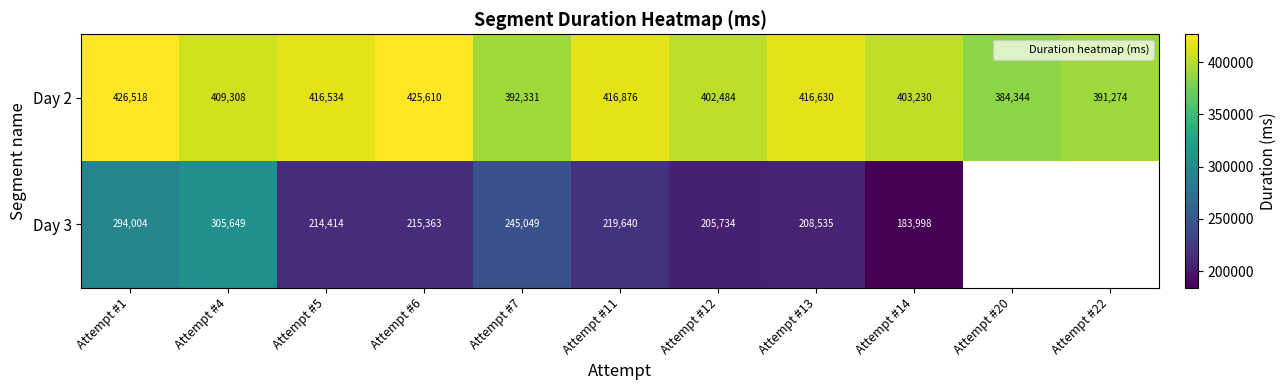

What is the difference between the maximum and minimum values in the Day 2 series?

42174.0